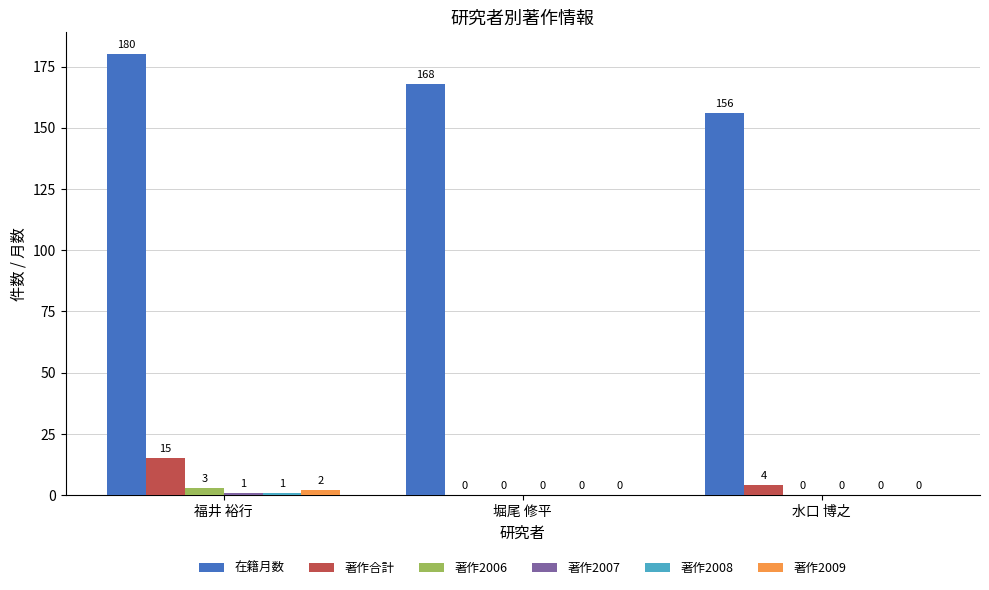

At which label is 著作合計 closest to 7?

水口 博之